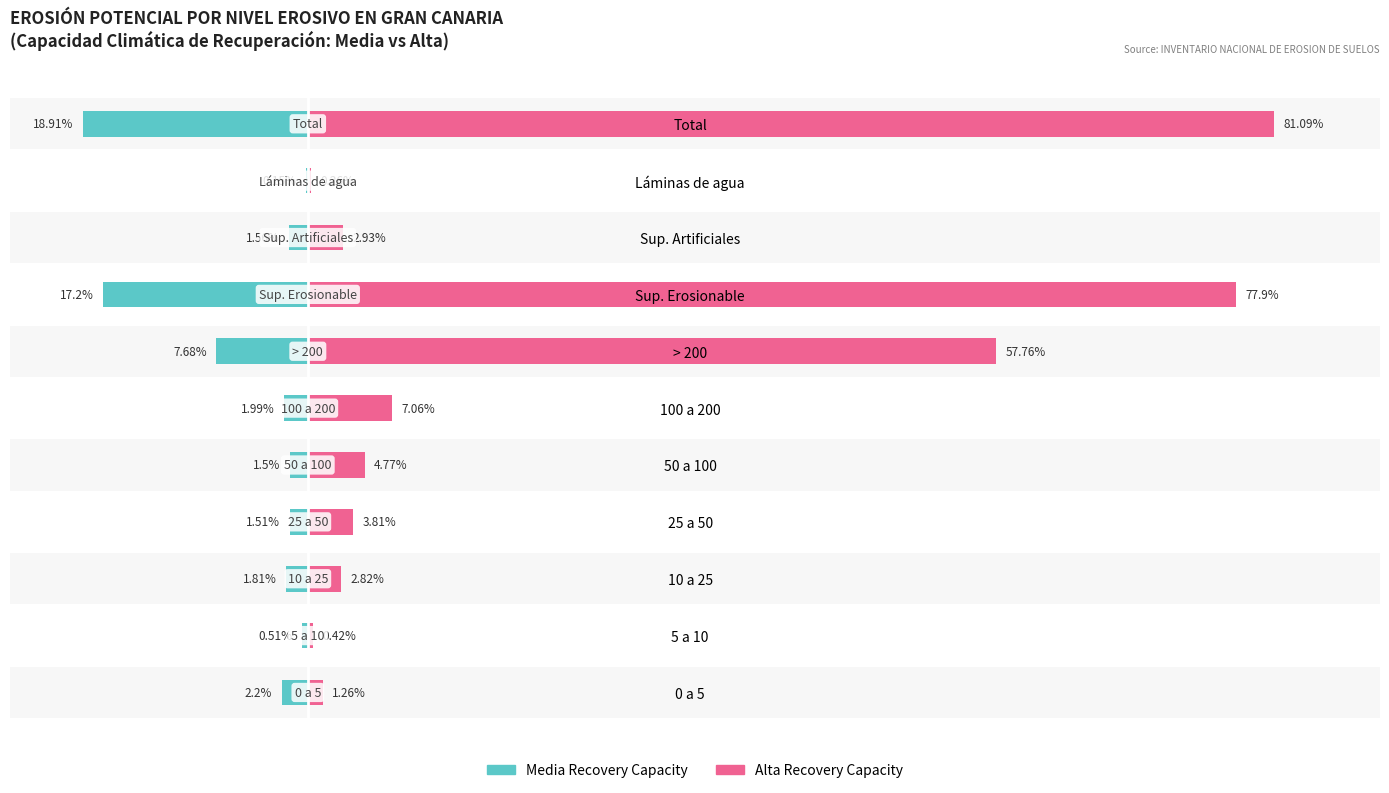

Which series has the largest total across all categories?

Alta Recovery Capacity